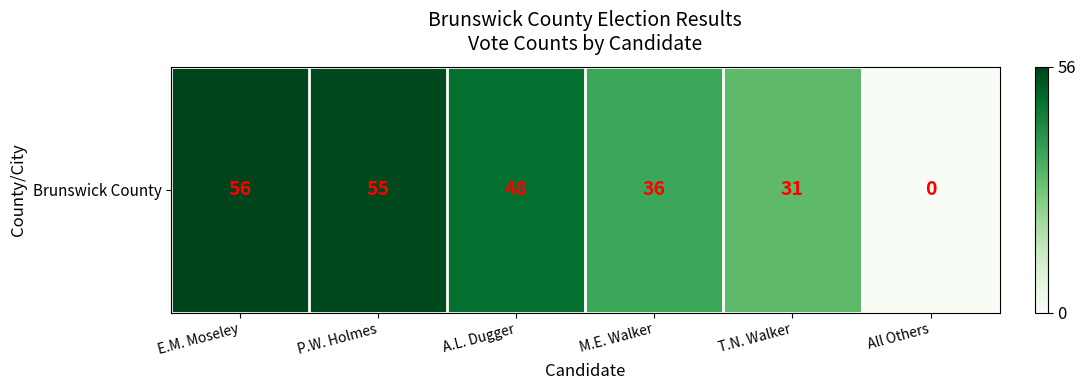

How many data points are above 48?

2